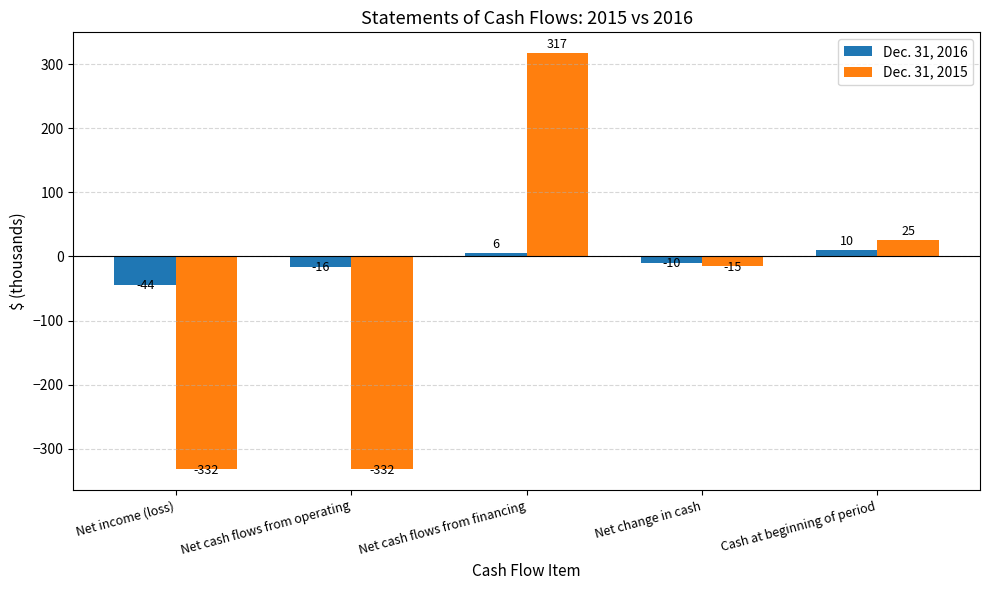

Reading right to left, list all the values displayed in this chart.

Dec. 31, 2016: 10	-10	6	-16	-44
Dec. 31, 2015: 25	-15	317	-332	-332